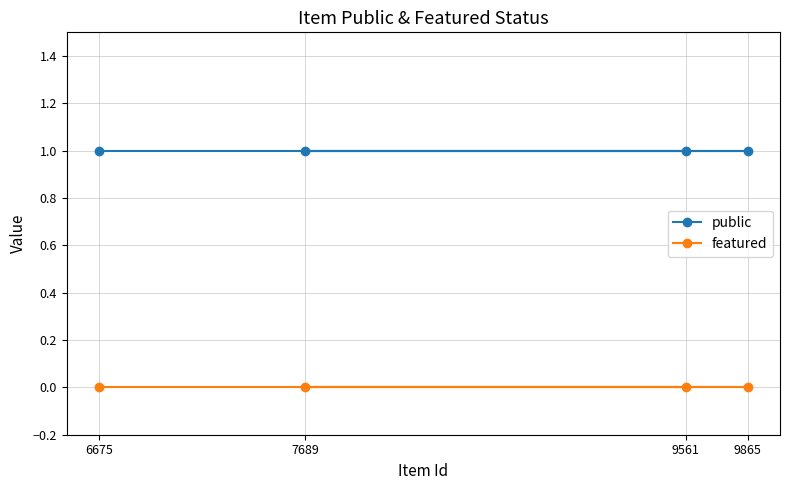

At how many categories does at least one series exceed 0?

4